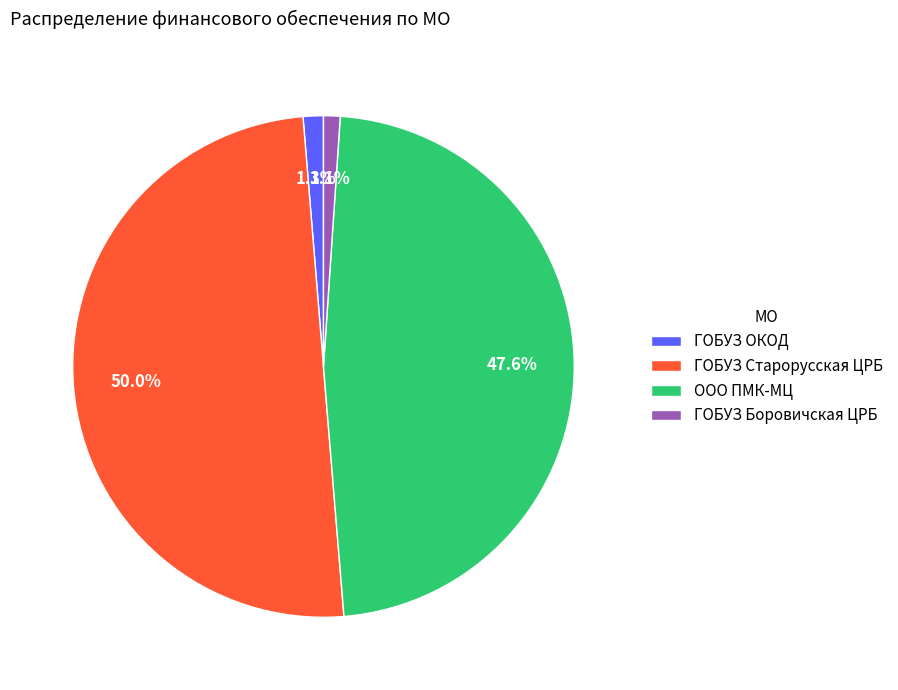

To the nearest percent, what is the difference between the largest and smallest slice percentages?

49%